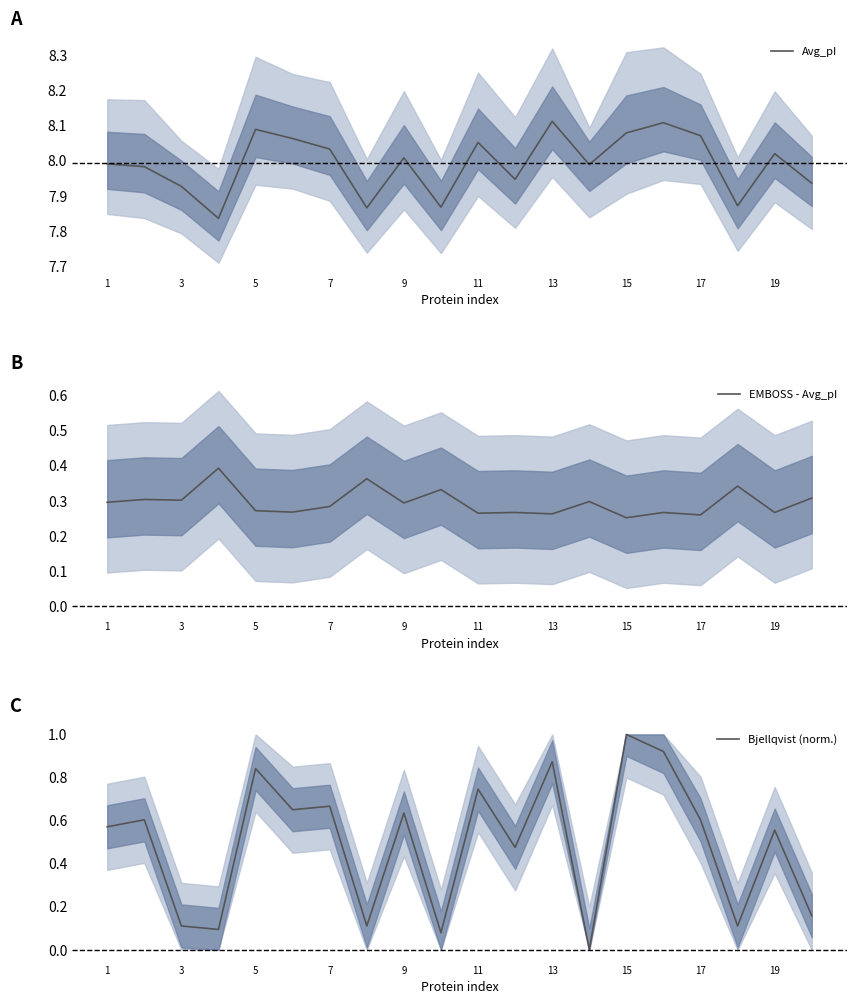

True or false: Avg_pI has more than 0 points higher than both neighbors.

True